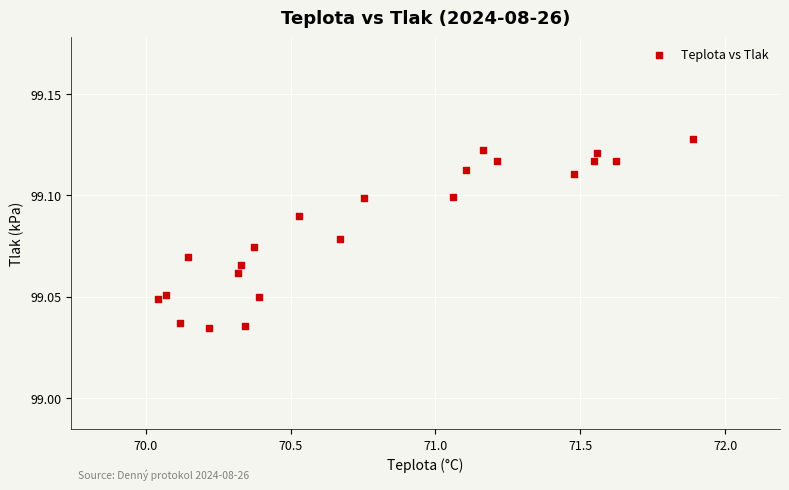

What is the range of X values (max minus min)?

1.8